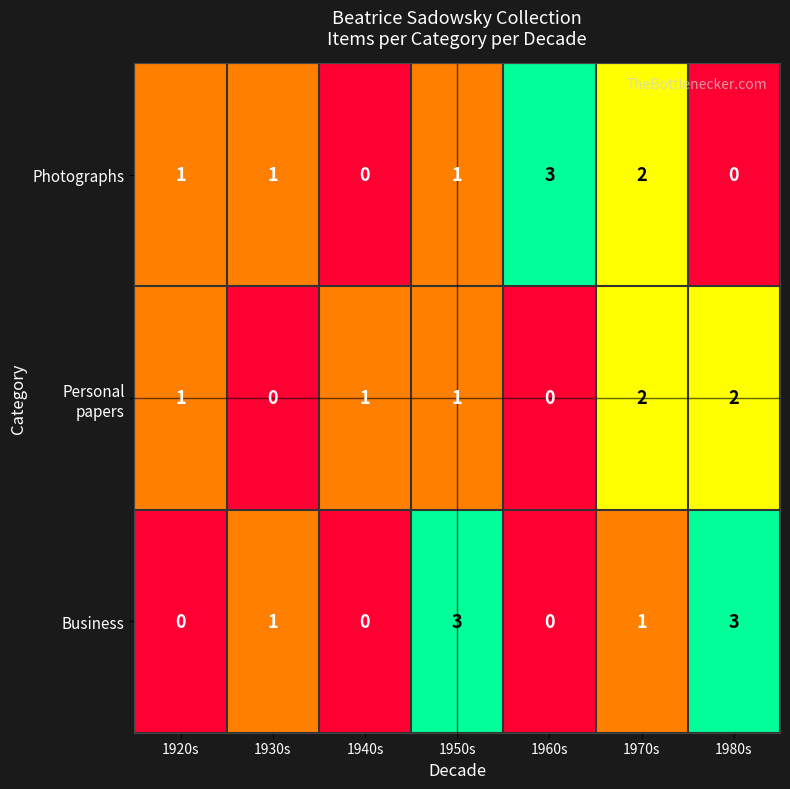

How many distinct data groups are displayed?

3